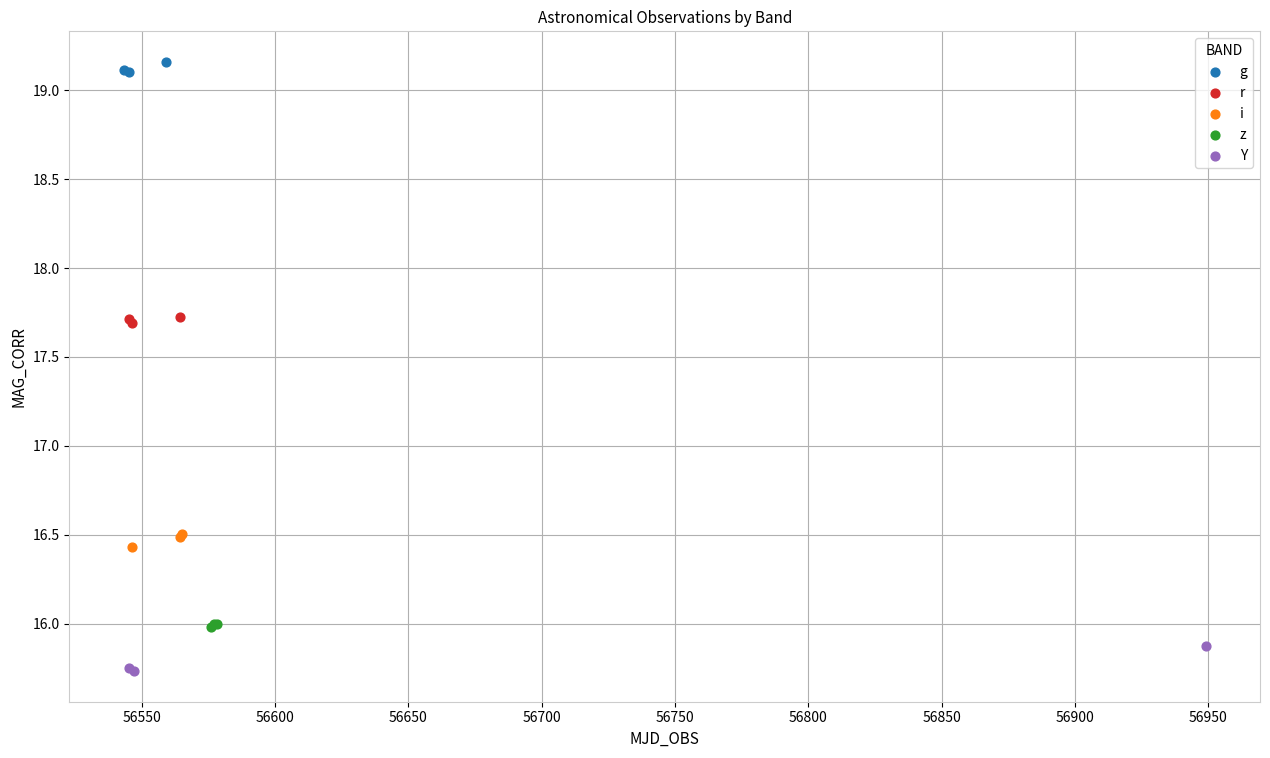

Which series contains the highest Y value?

g